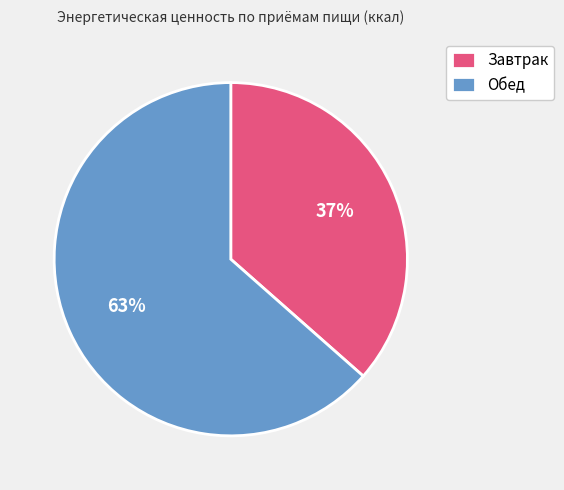

To the nearest percent, what is the combined percentage of Обед and Завтрак?

100%